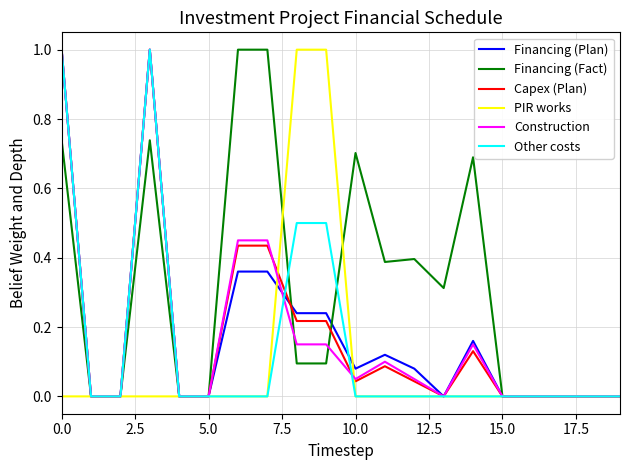

Which series has the largest total across all categories?

Financing (Fact)